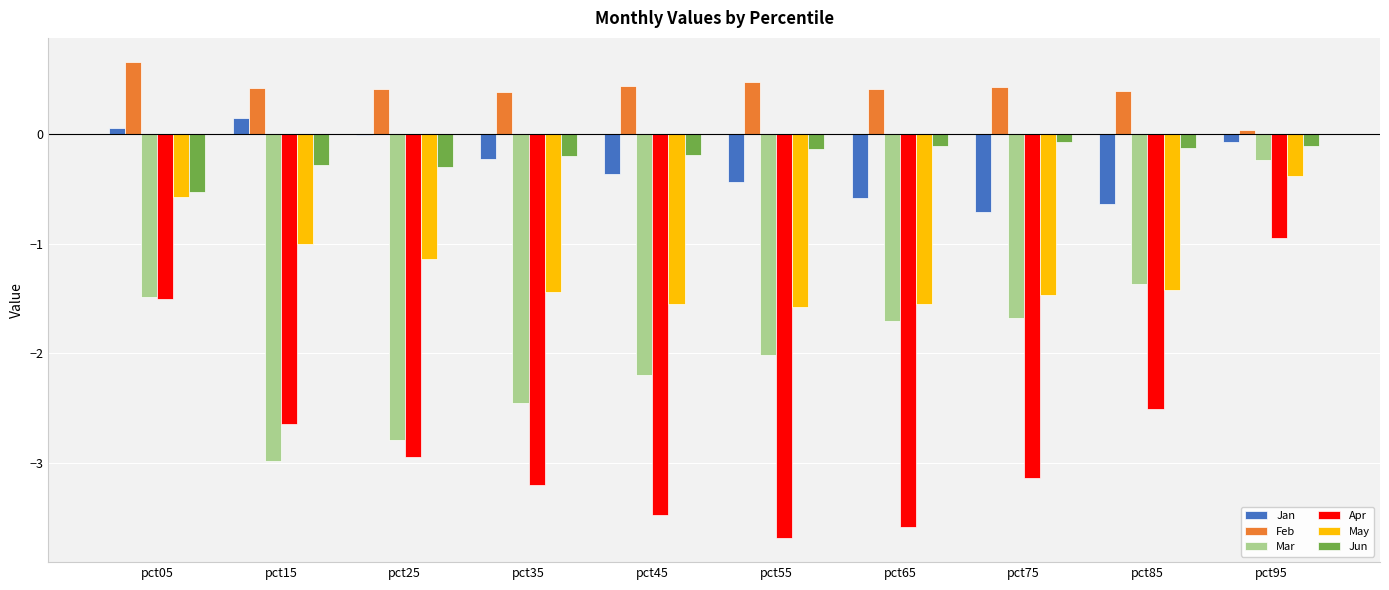

Are the bars horizontal?

No